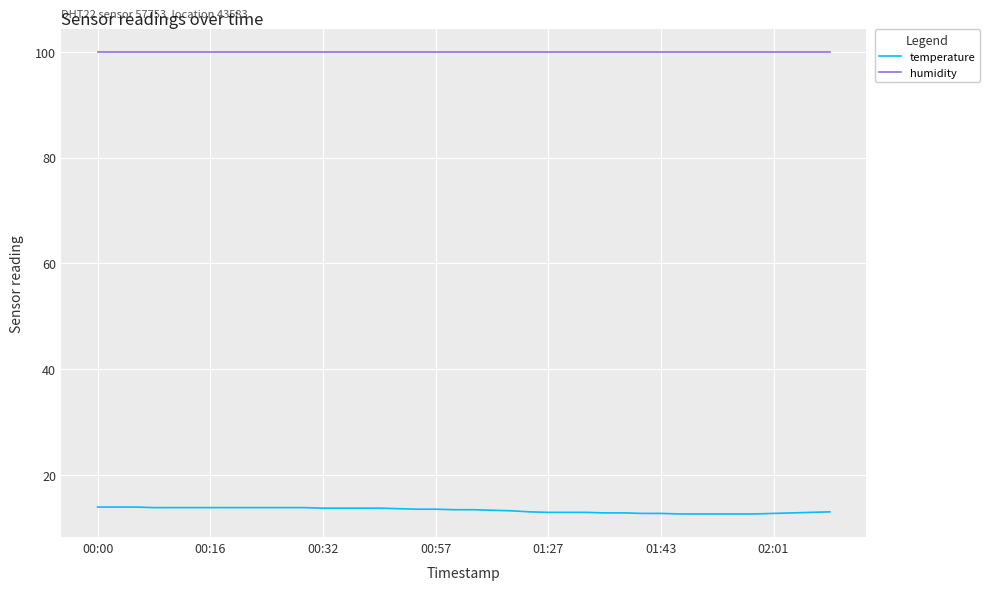

Rank the series by their maximum value, from lowest to highest.

temperature, humidity